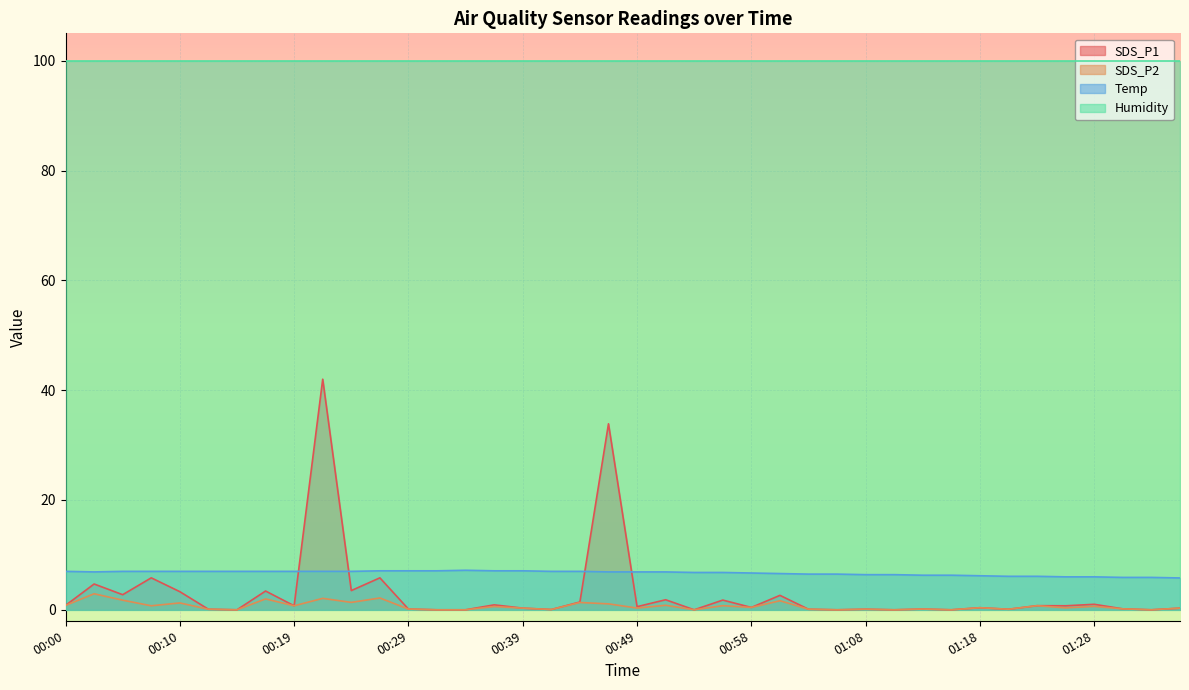

Rank the series by their maximum value, from highest to lowest.

Humidity, SDS_P1, Temp, SDS_P2